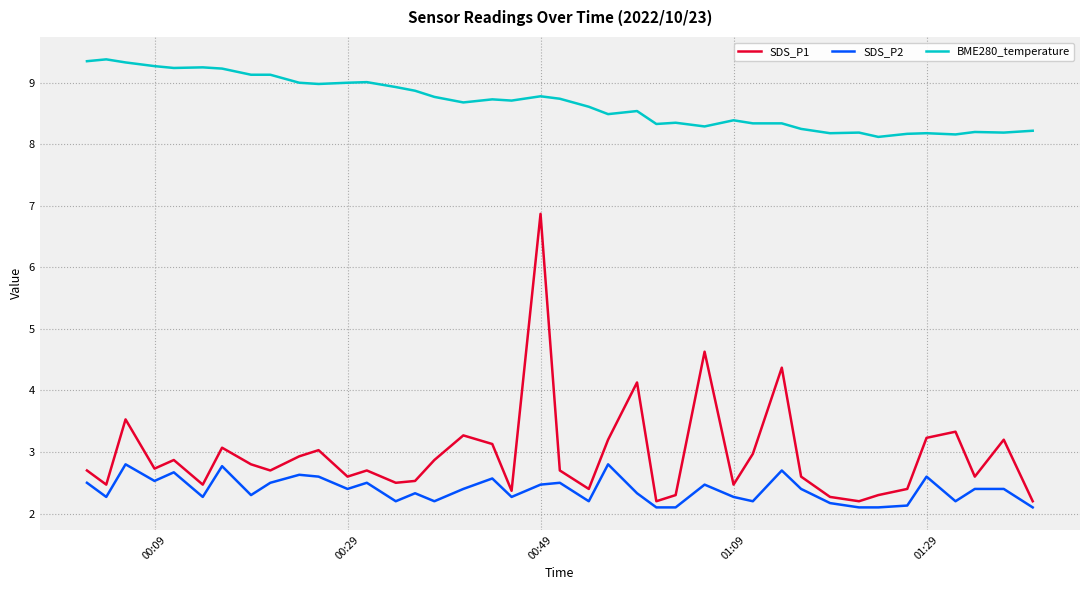

True or false: SDS_P1 and BME280_temperature cross at least once.

False